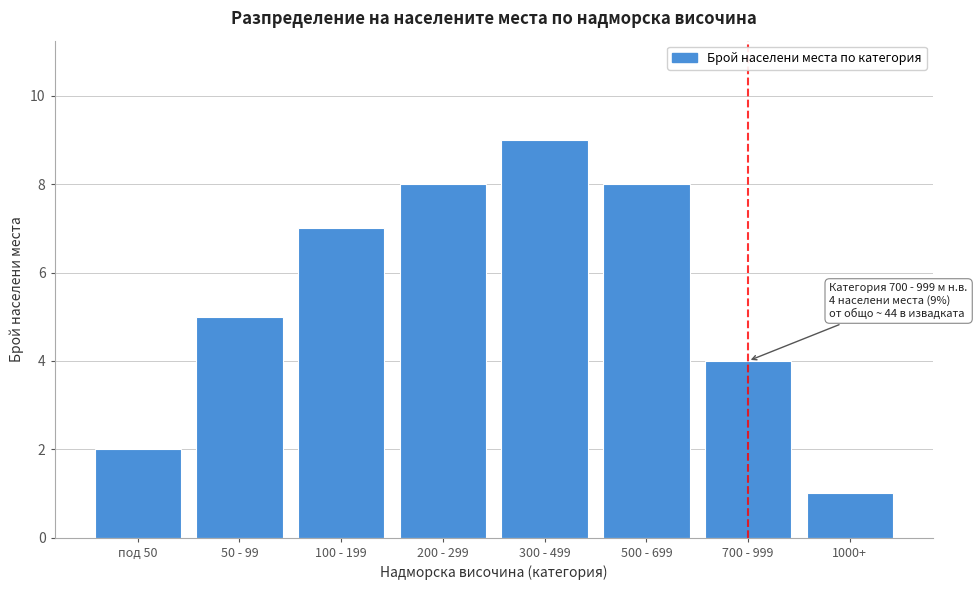

Reading left to right, list all the values displayed in this chart.

под 50=2	50 - 99=5	100 - 199=7	200 - 299=8	300 - 499=9	500 - 699=8	700 - 999=4	1000+=1